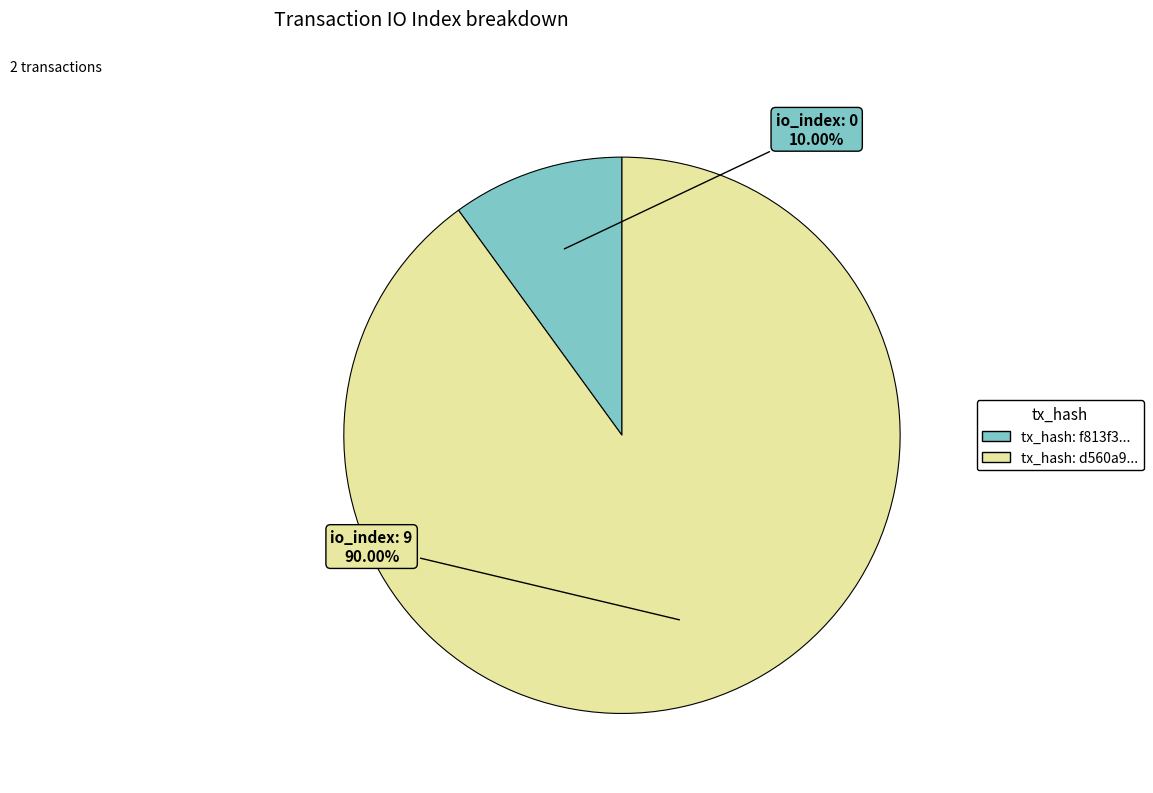

Is there a majority slice in this chart?

Yes